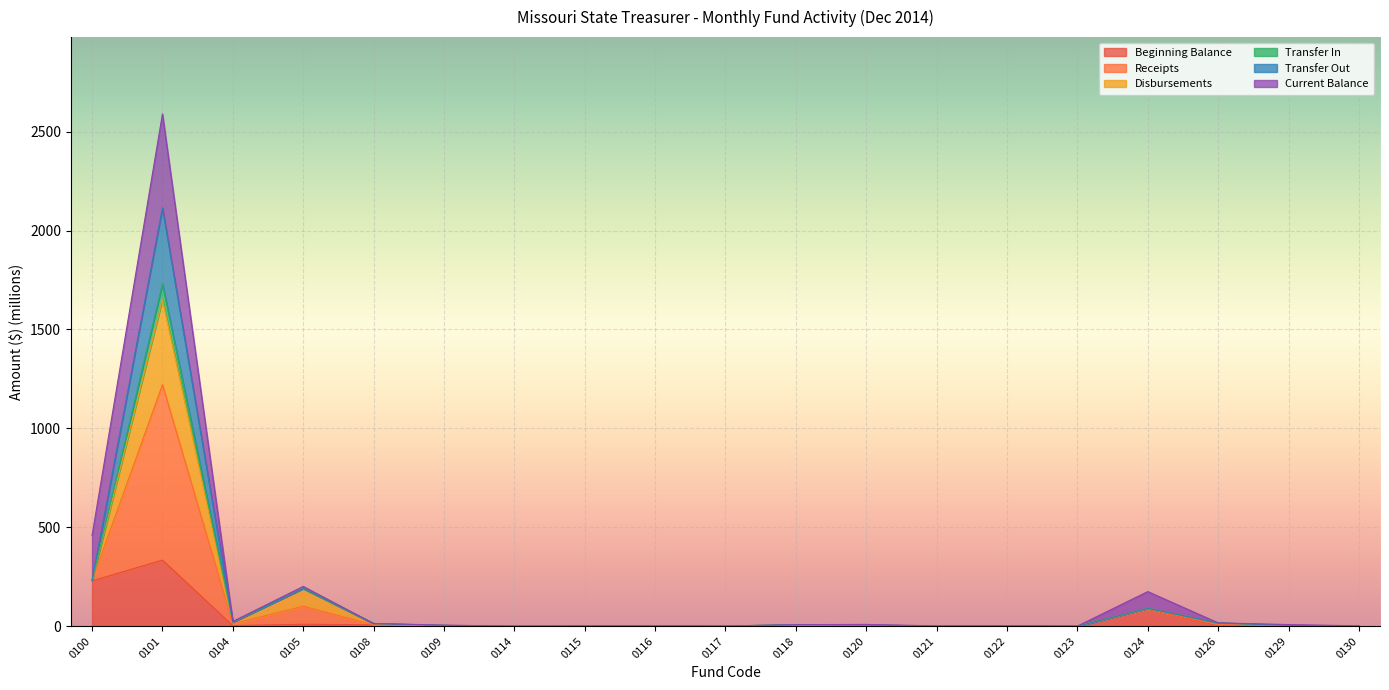

At which category is the sum across all series the highest?

0101